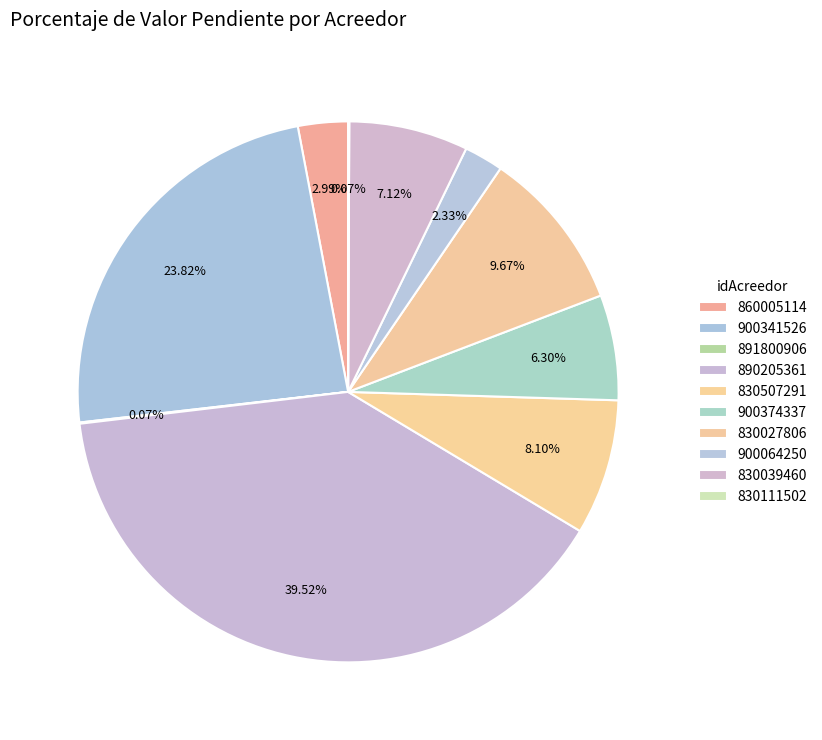

To the nearest percent, what is the difference between the 890205361 and 860005114 slice percentages?

37%